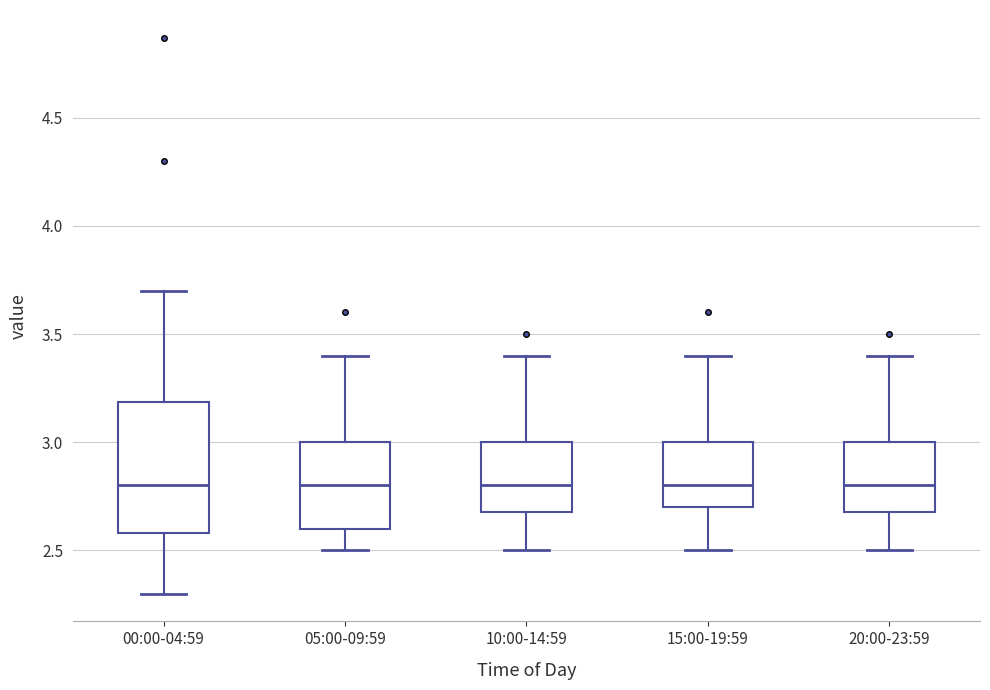

Reading left to right, read every box against the y-axis: the position of its median line, the range the box covers, and the ends of its whiskers. The values are not printed on the chart, so give them approximately, as read against the axis.

00:00-04:59: median 2.8, box 2.6 to 3.2, whiskers 2.3 to 3.7
05:00-09:59: median 2.8, box 2.6 to 3.0, whiskers 2.5 to 3.4
10:00-14:59: median 2.8, box 2.7 to 3.0, whiskers 2.5 to 3.4
15:00-19:59: median 2.8, box 2.7 to 3.0, whiskers 2.5 to 3.4
20:00-23:59: median 2.8, box 2.7 to 3.0, whiskers 2.5 to 3.4